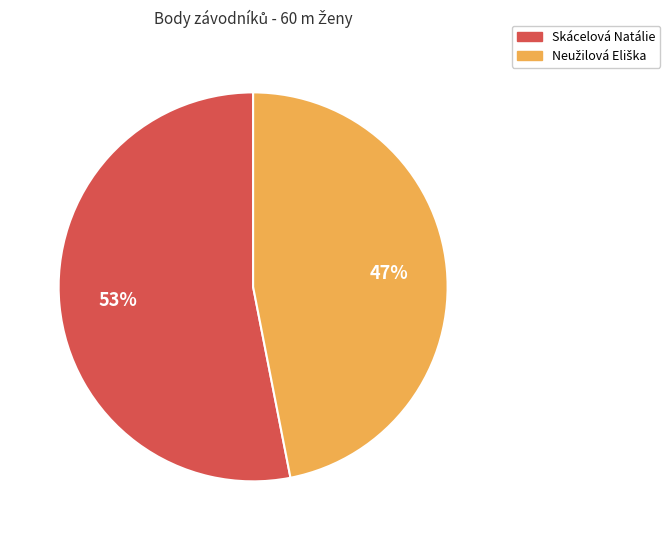

To the nearest percent, what portion does Skácelová Natálie represent?

53%